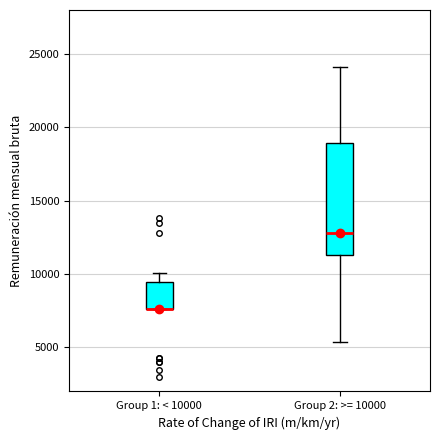

Reading left to right, read every box against the y-axis: the position of its median line, the range the box covers, and the ends of its whiskers. The values are not printed on the chart, so give them approximately, as read against the axis.

Group 1: < 10000: median 7500 (drawn on the box's lower edge), box 7500 to 9500, whiskers 7500 to 10000
Group 2: >= 10000: median 13000, box 11500 to 19000, whiskers 5500 to 24000